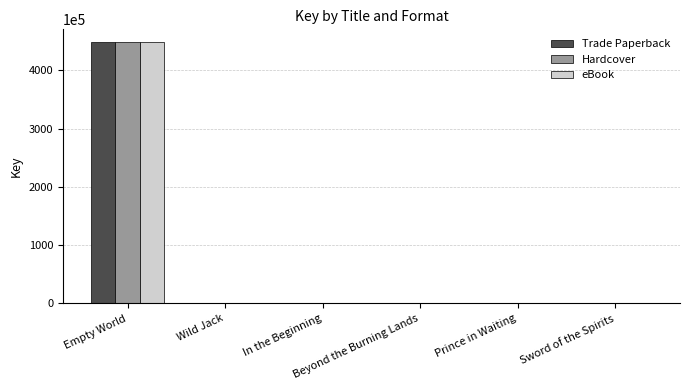

At which category does the chart reach its peak across all series?

Empty World